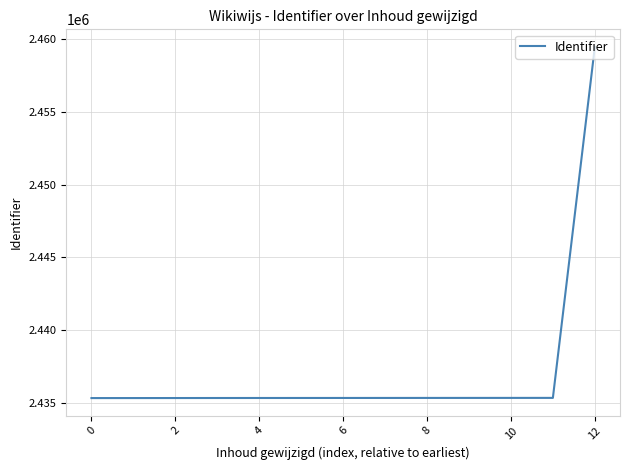

Count the number of data series in this chart.

1